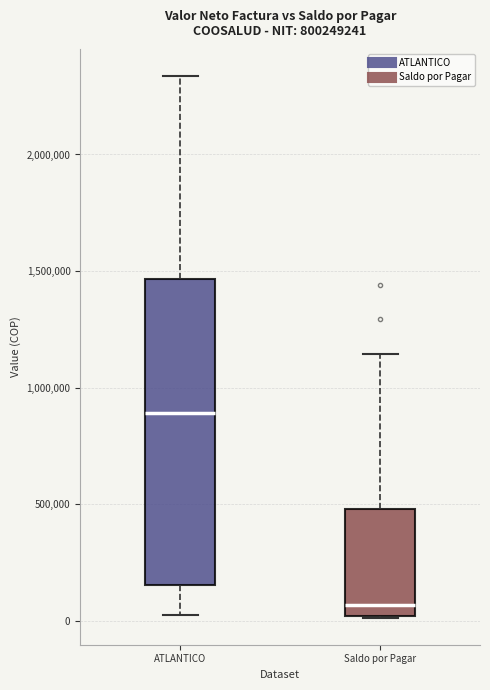

Comparing the boxes themselves (not the whiskers), which one is the tallest?

ATLANTICO